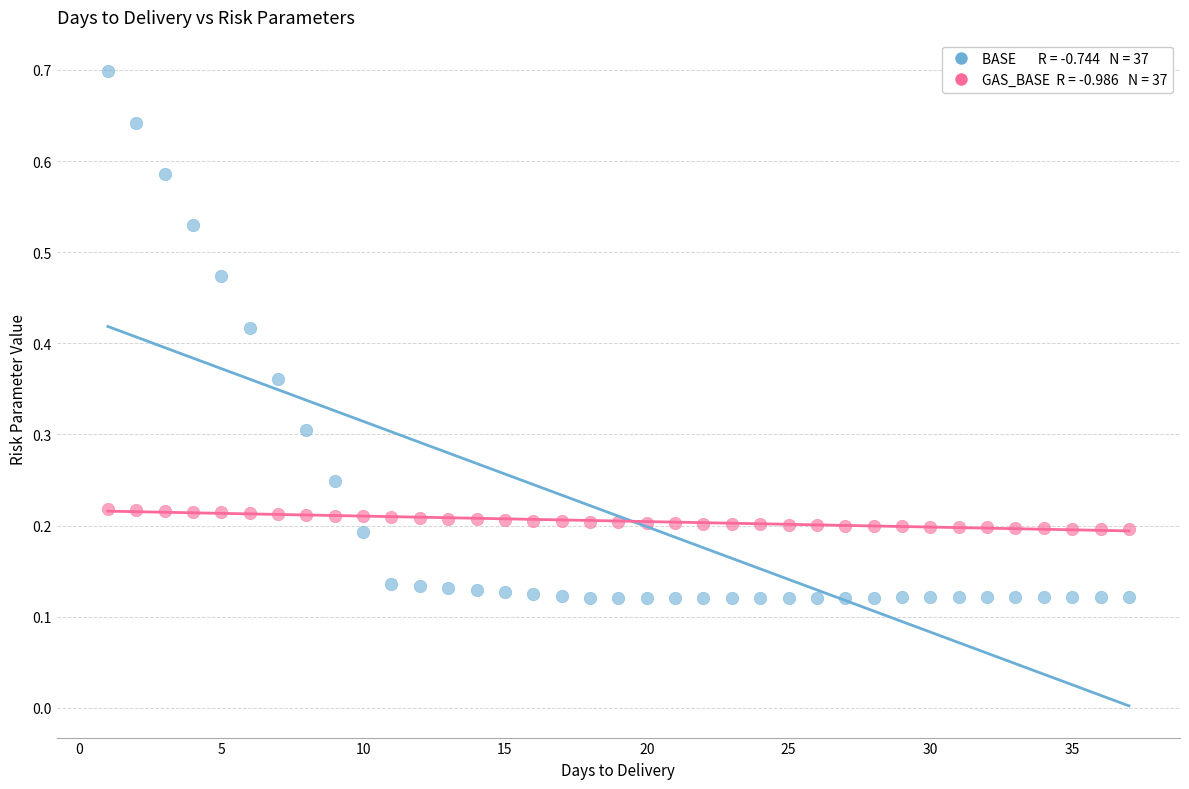

Across all data points, what is the range of X values (max minus min)?

36.0